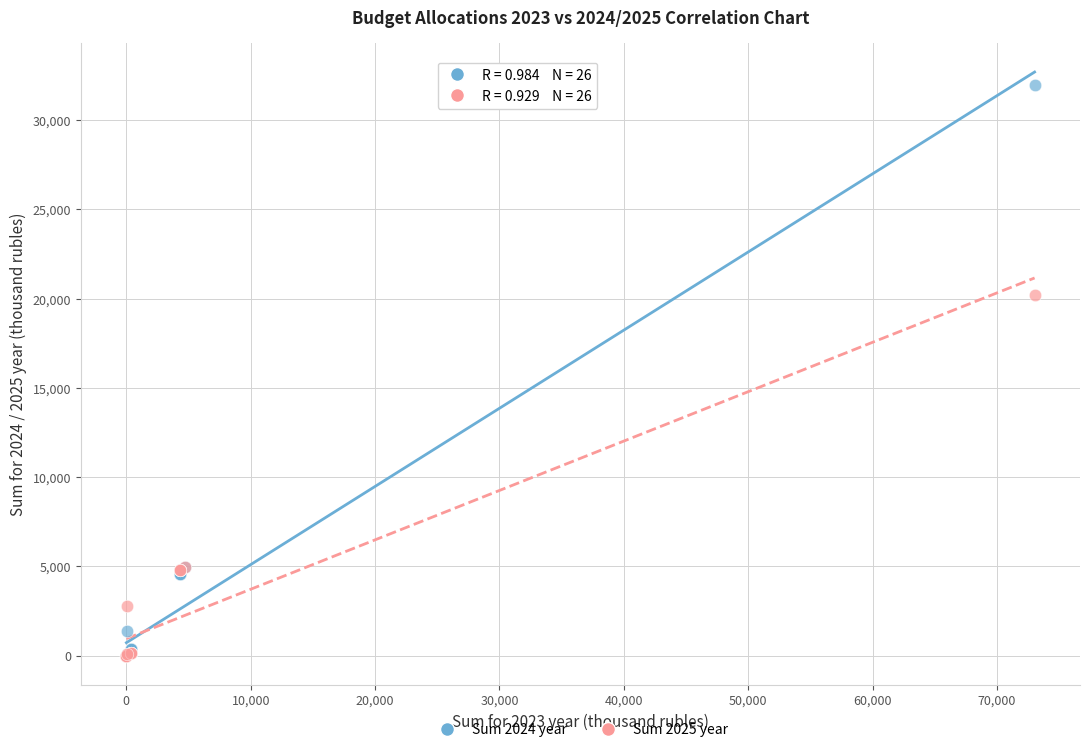

Across all series, what Y value is closest to 15995?

20220.2